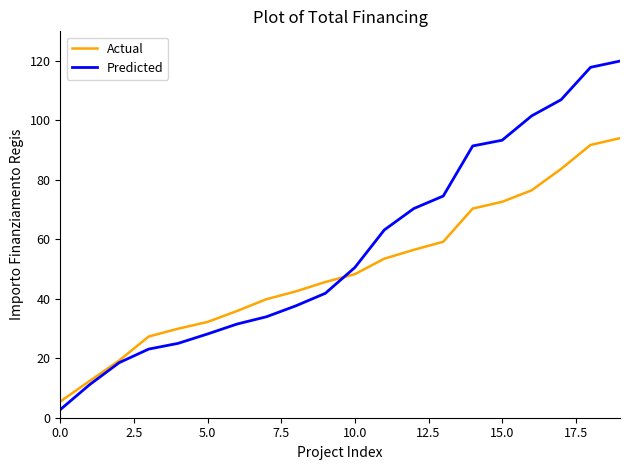

What is the sum of all Actual values?

997.1